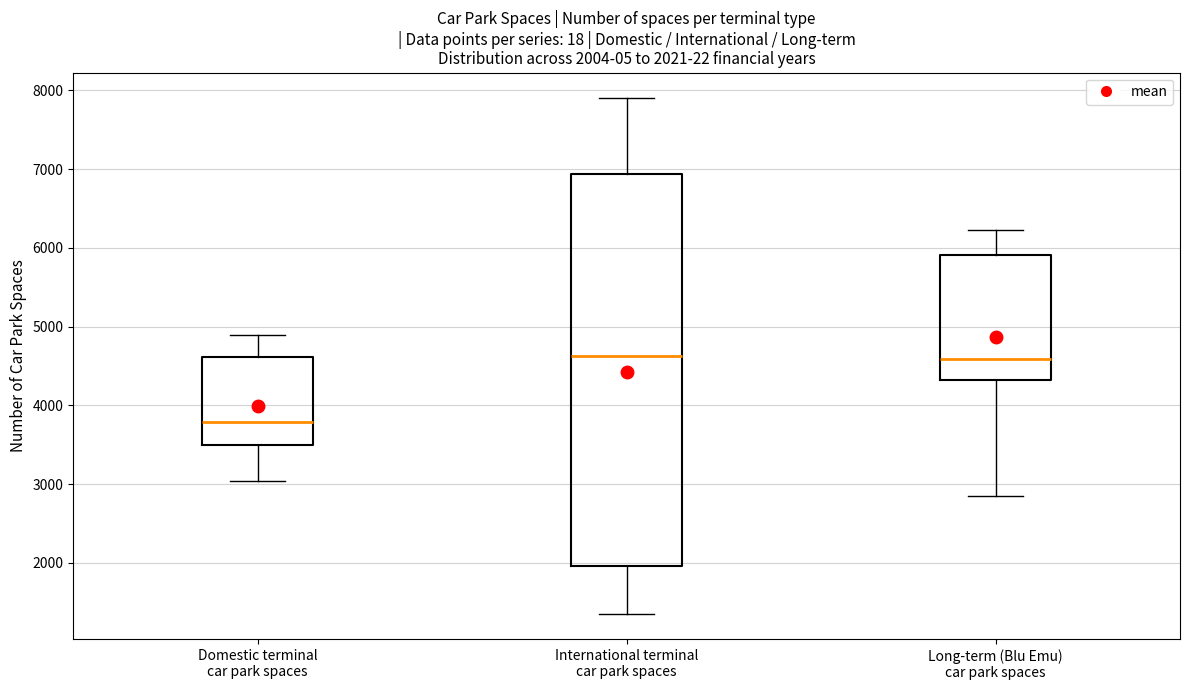

Which box's median line is the lowest?

Domestic terminal car park spaces